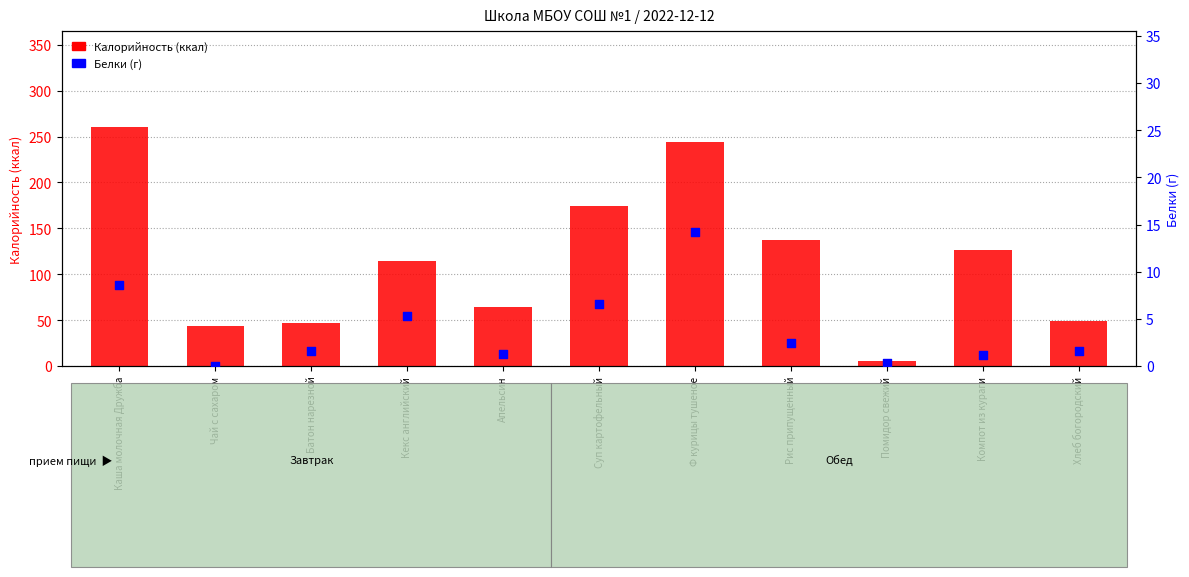

Is the value of Белки (г) at Компот из кураги greater than the value of Калорийность (ккал) at Рис припущенный?

No